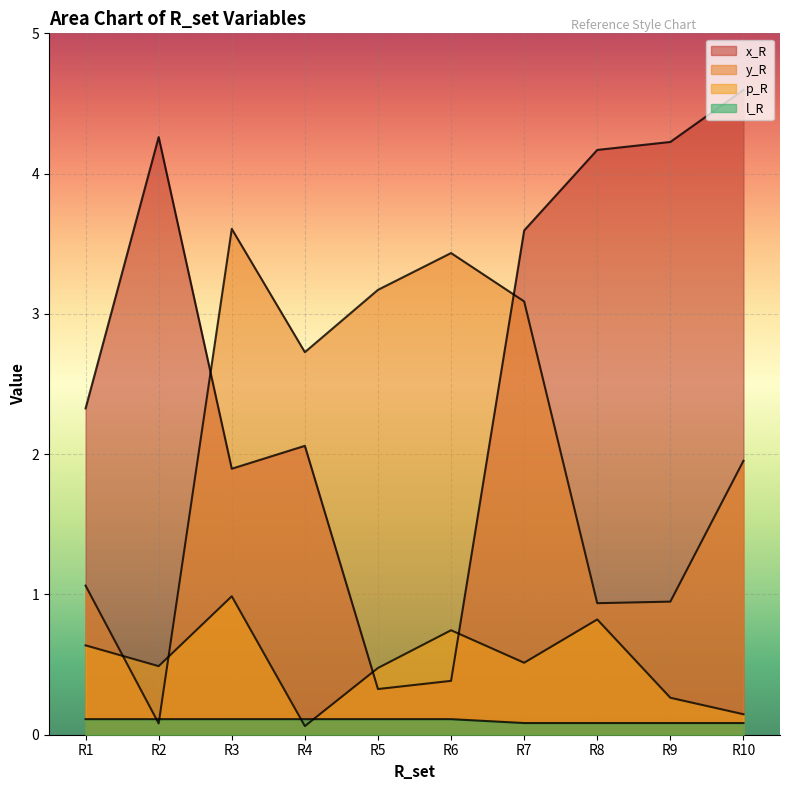

What is the total value across all series at R1?

4.1